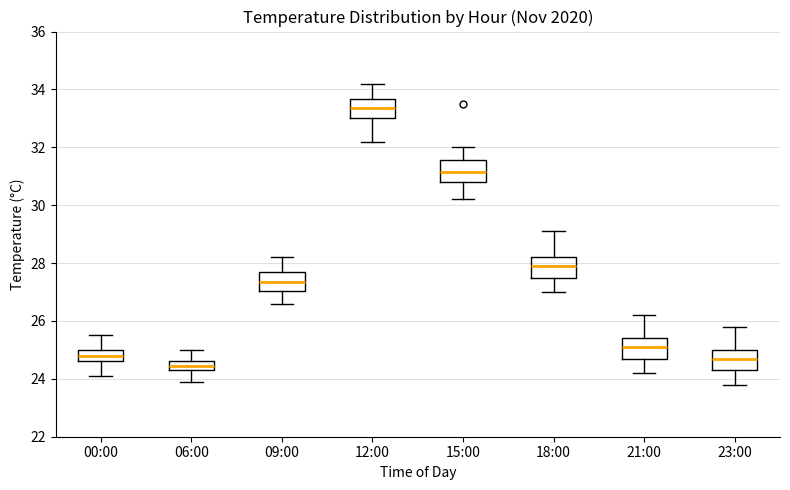

Which box has the lowest median line?

06:00